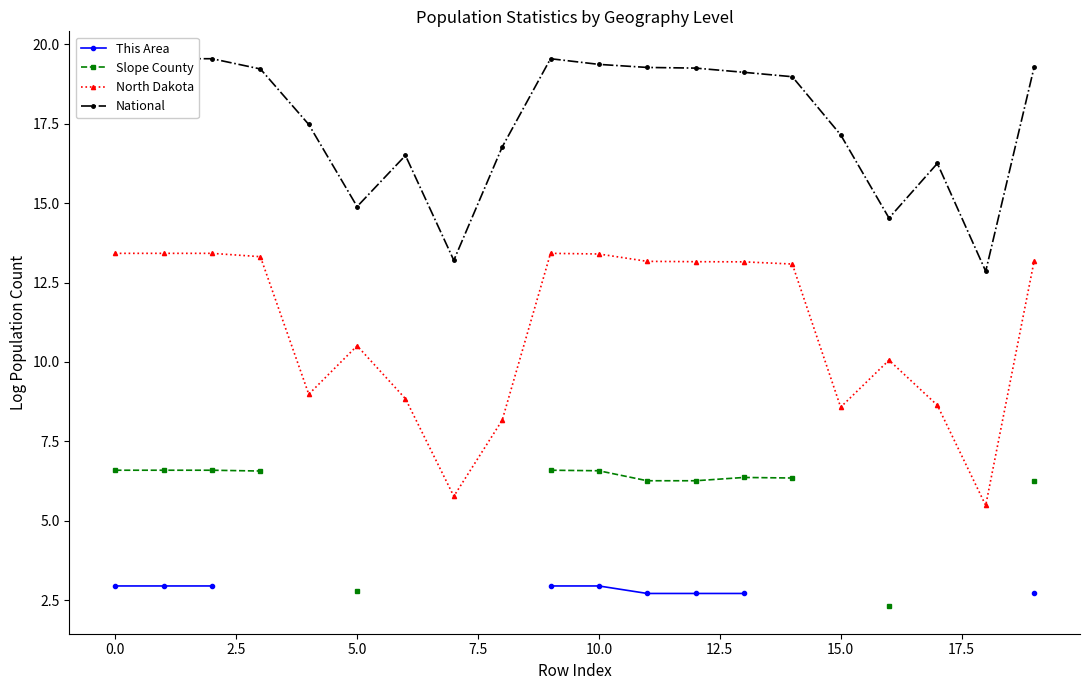

What is the greatest value displayed?

19.5